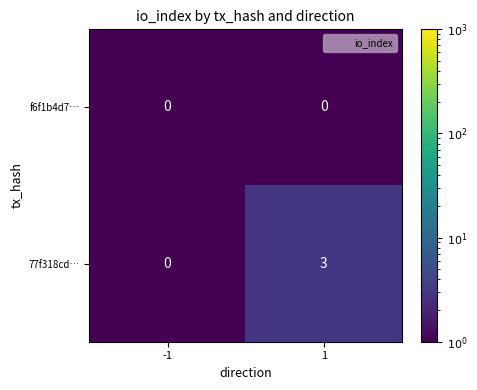

Which series has the largest total across all categories?

77f318cd…